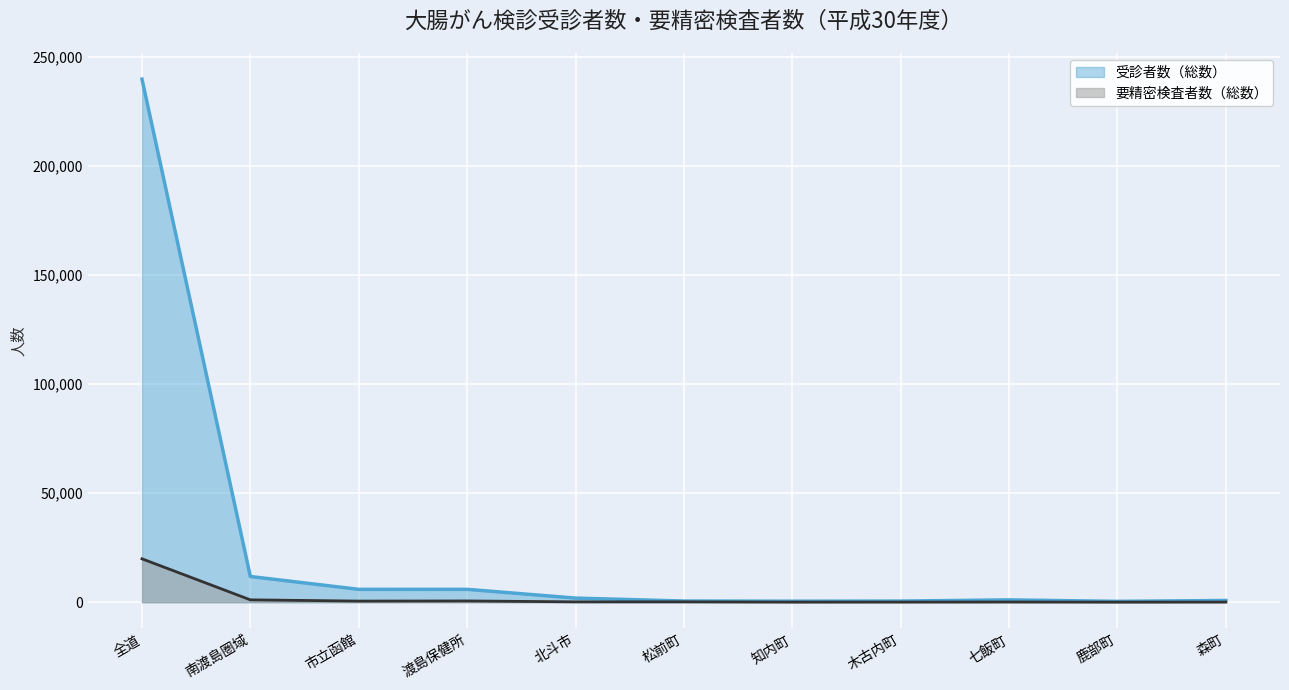

What is the label of the 5th point from the left?

北斗市